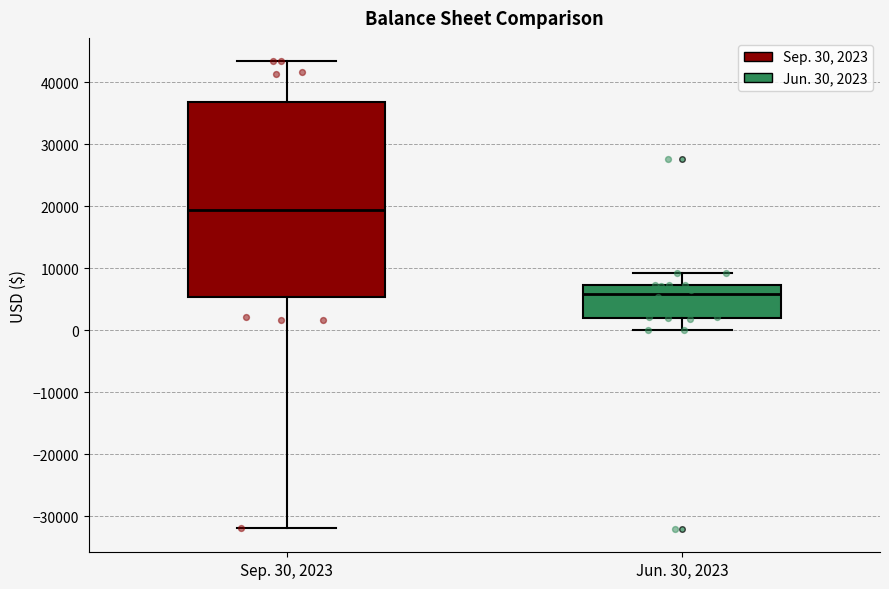

Comparing the boxes themselves (not the whiskers), which one is the tallest?

Sep. 30, 2023